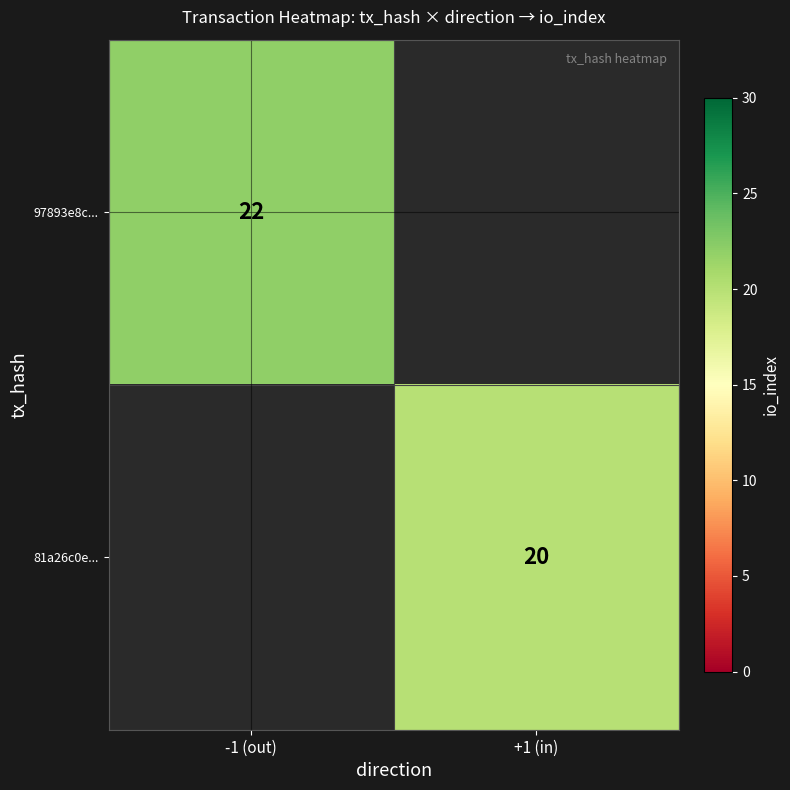

The value of 97893e8c... at -1 (out) is 22. True or false?

True